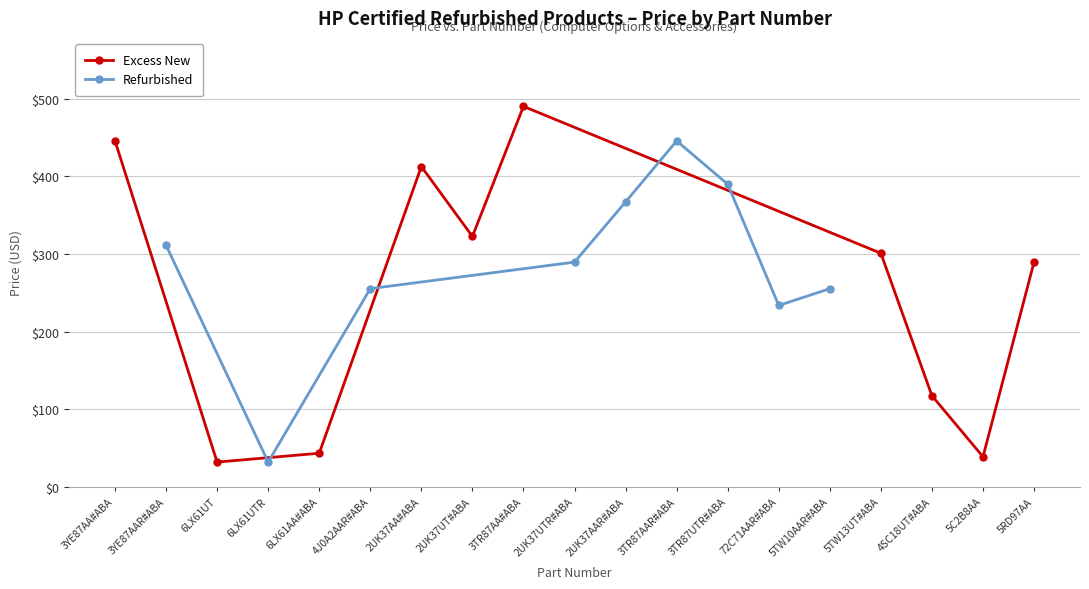

Between 72C71AAR#ABA and 4J0A2AAR#ABA, which is larger?

4J0A2AAR#ABA